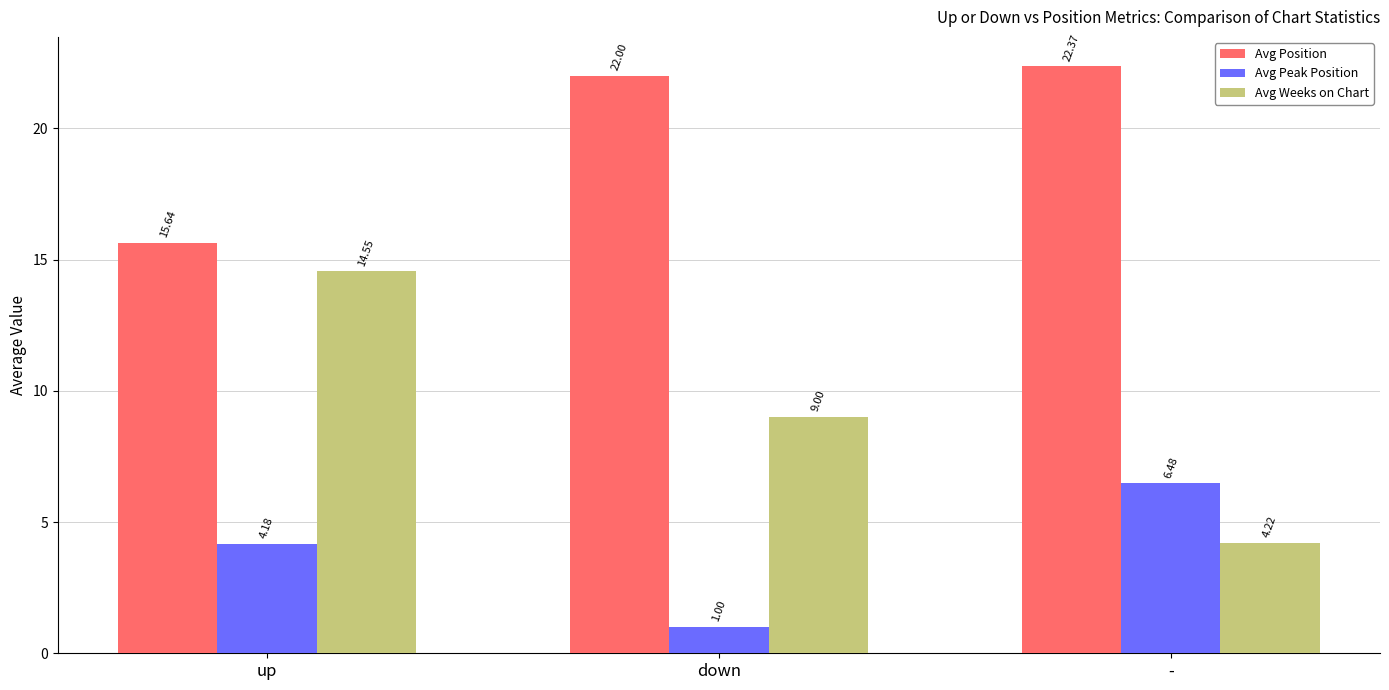

Between up and -, which series saw the biggest shift?

Avg Weeks on Chart